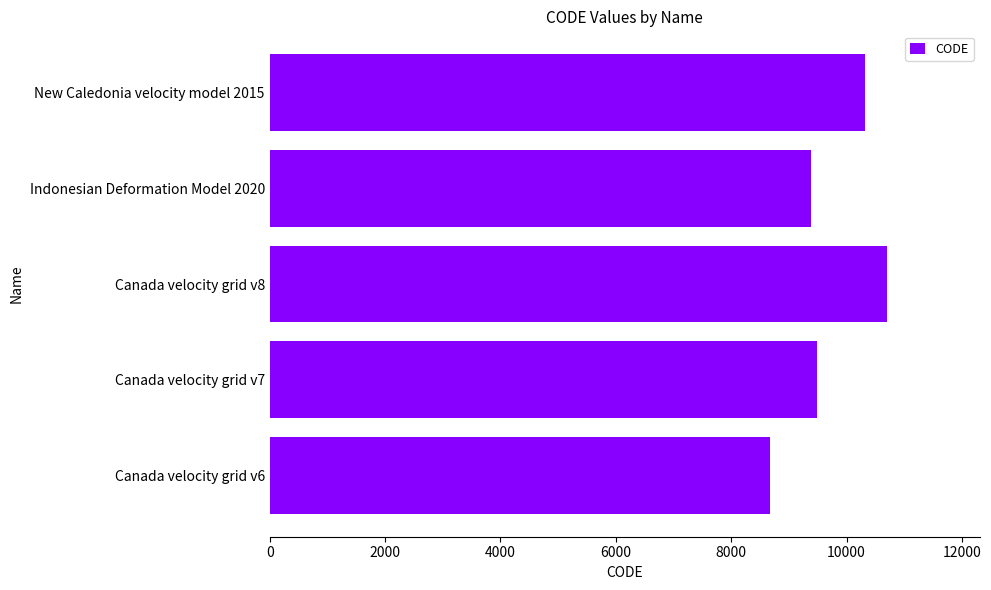

Read the value at New Caledonia velocity model 2015.

10323